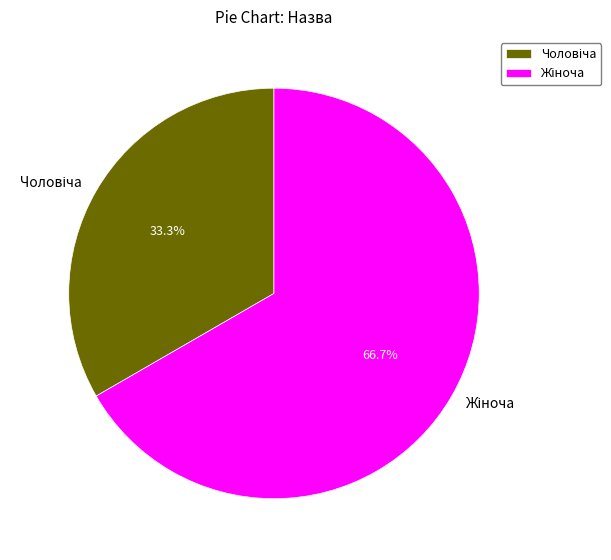

Is there any slice that represents more than half of the pie?

Yes